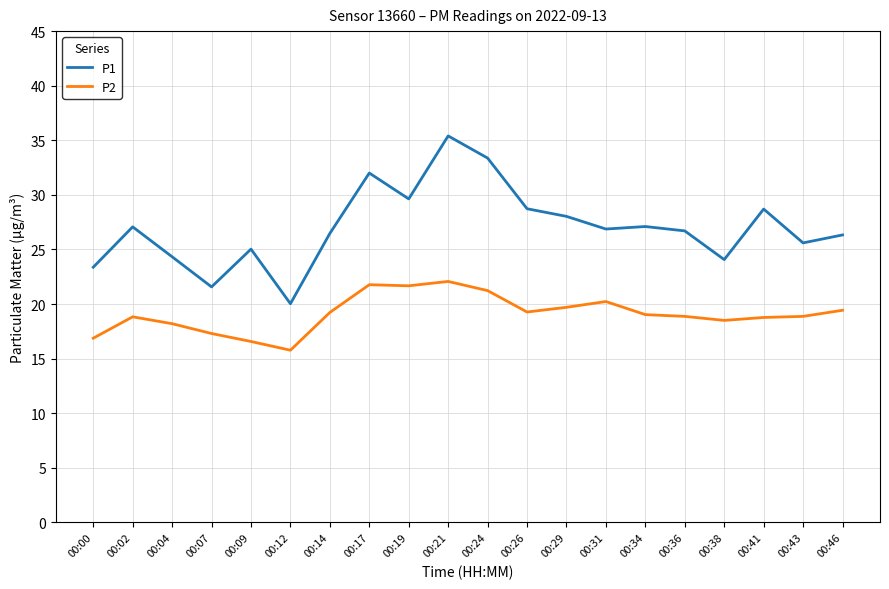

Rank the series by their maximum value, from lowest to highest.

P2, P1